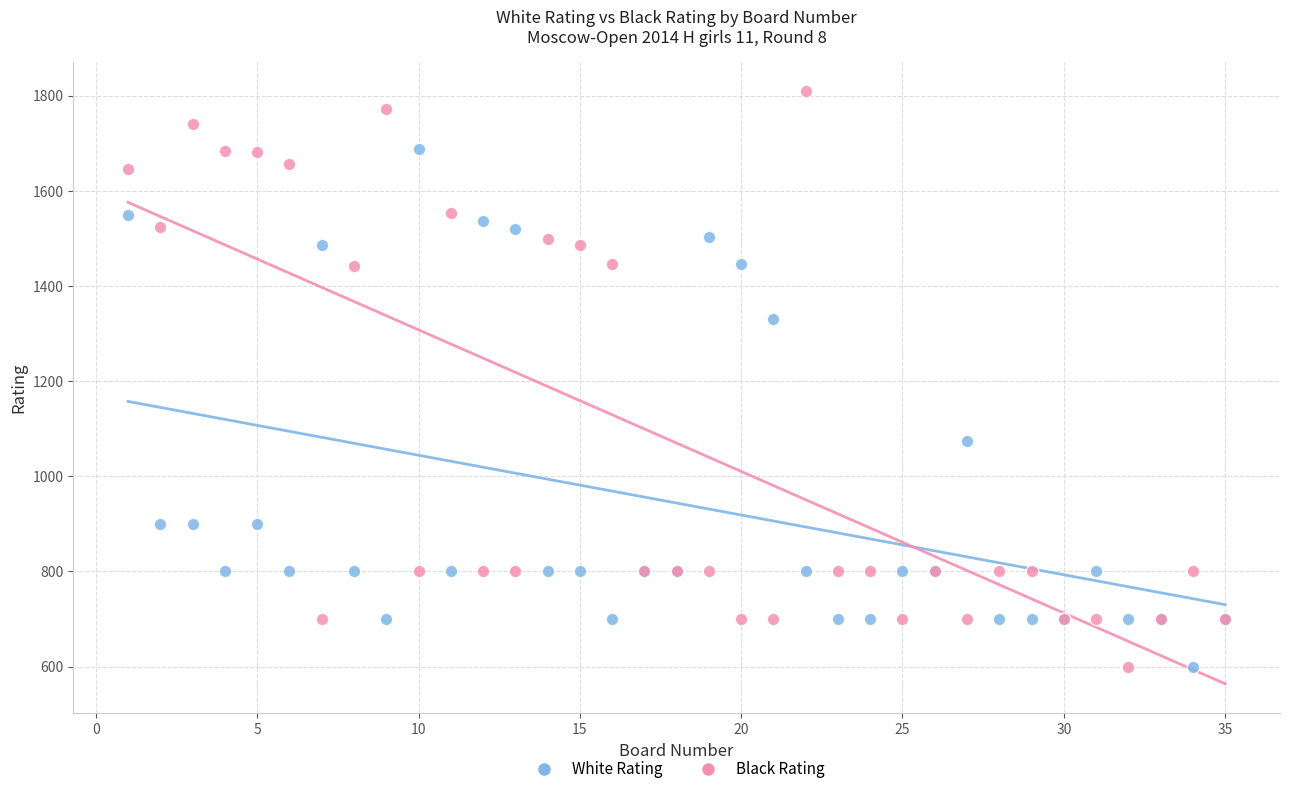

In the White Rating series, what Y value is closest to 1143?

1075